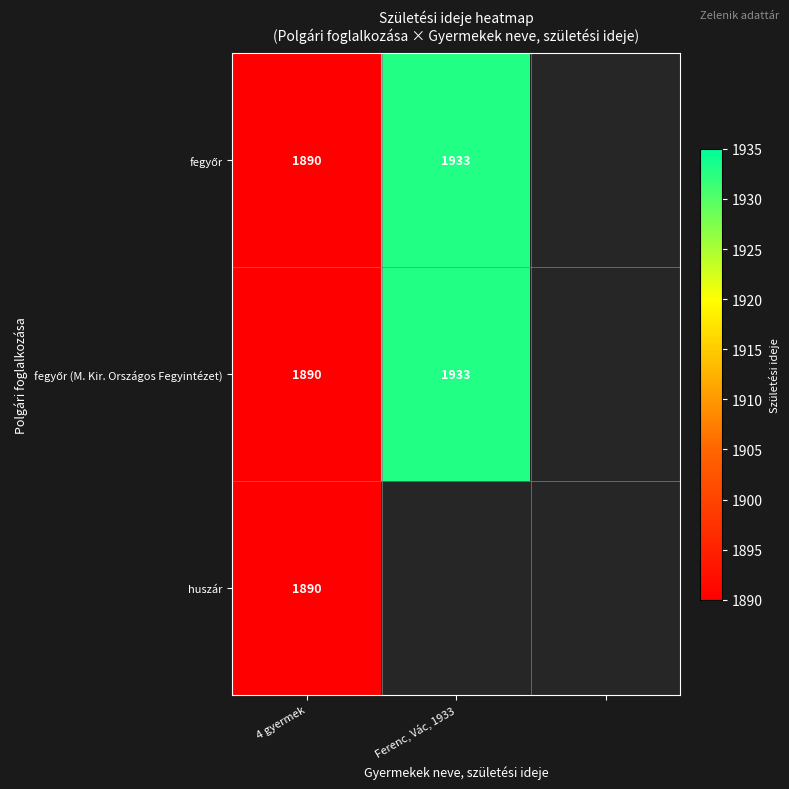

What is the minimum value shown in the chart?

1890.0